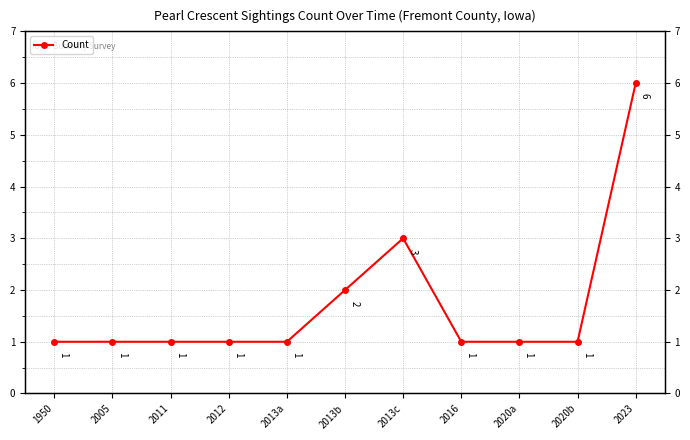

Does the chart display data point markers on the line(s)?

Yes